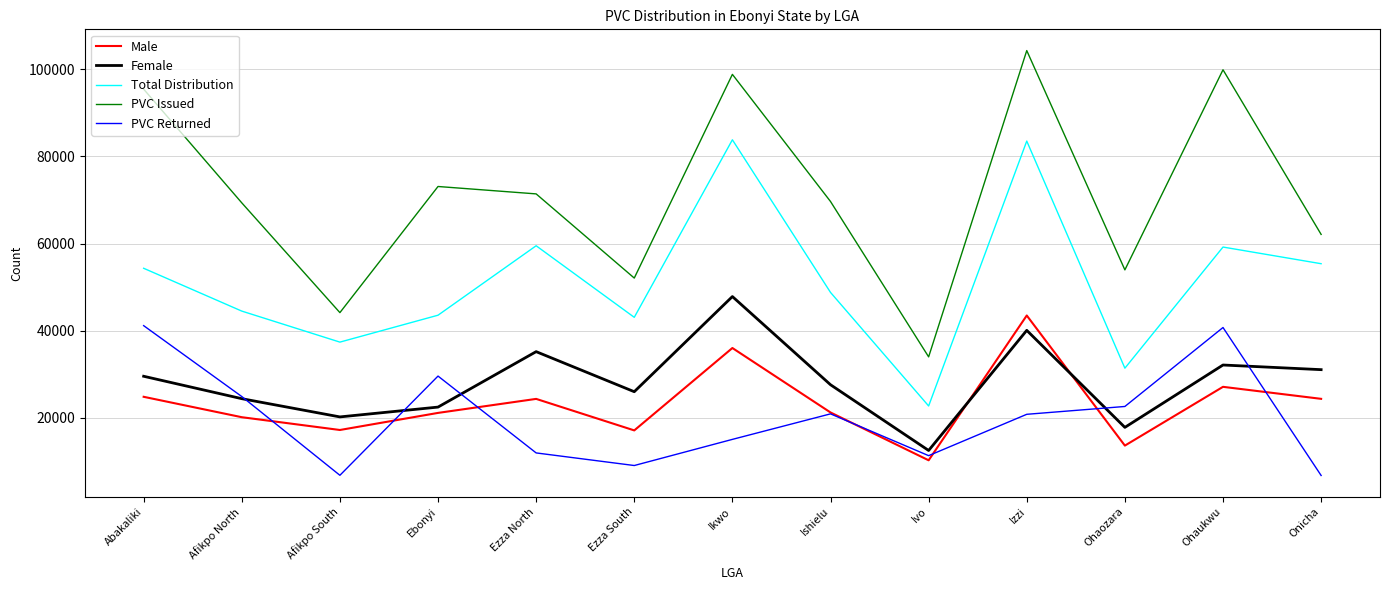

Which label corresponds to the largest value in the chart?

Izzi